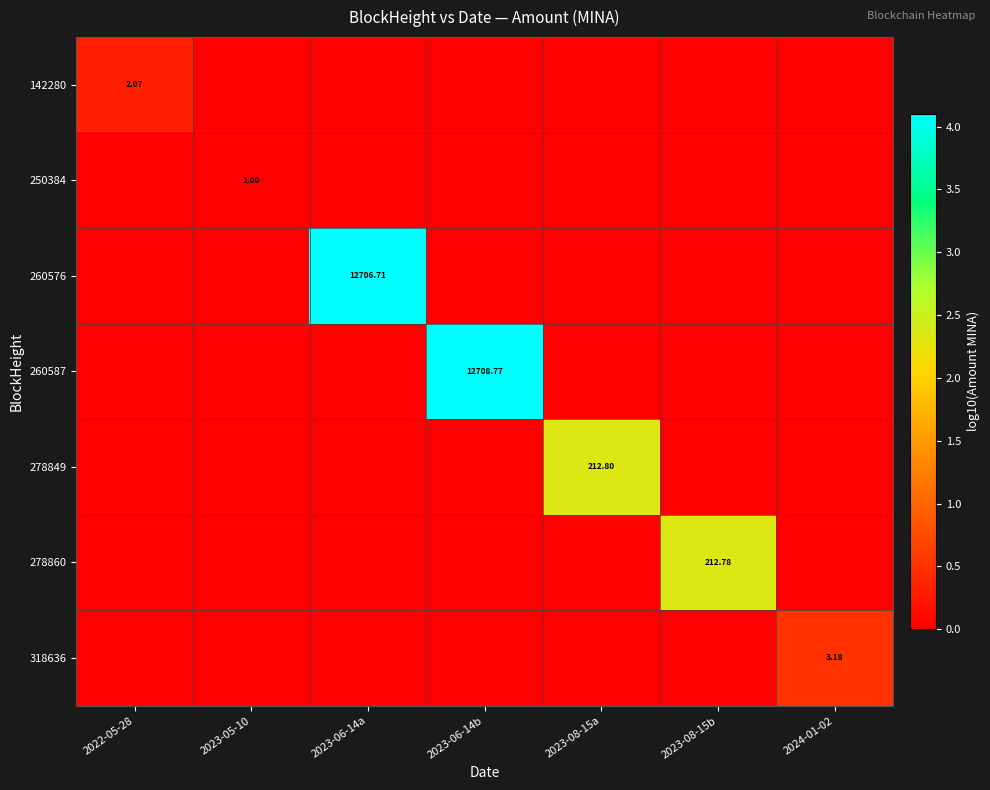

What is the sum of all 278860 values?

2.3